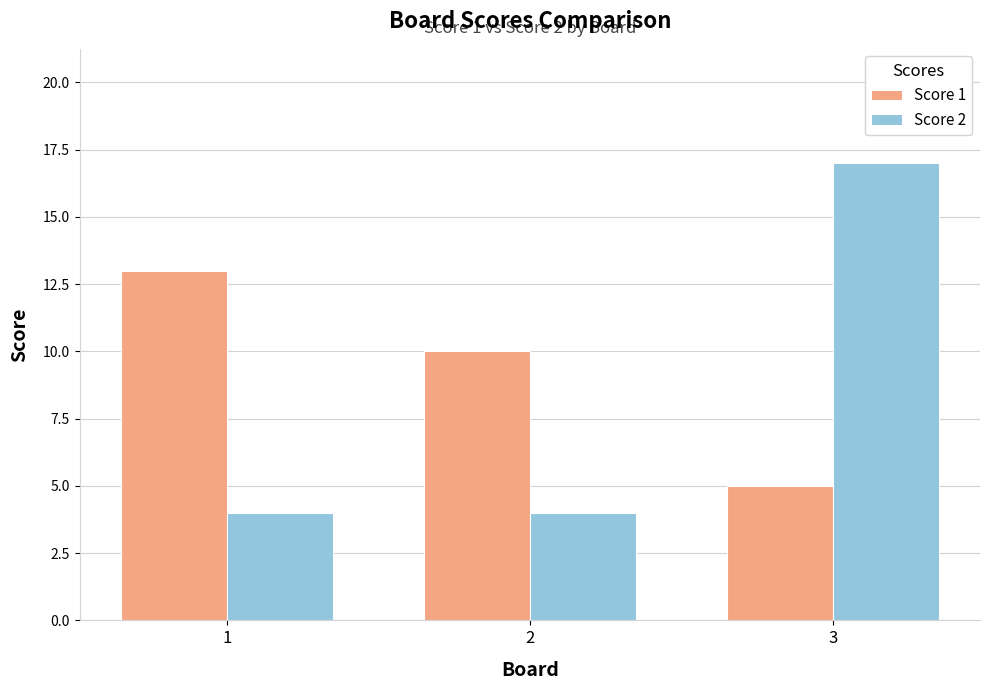

At 1, list the series in order from largest to smallest.

Score 1, Score 2